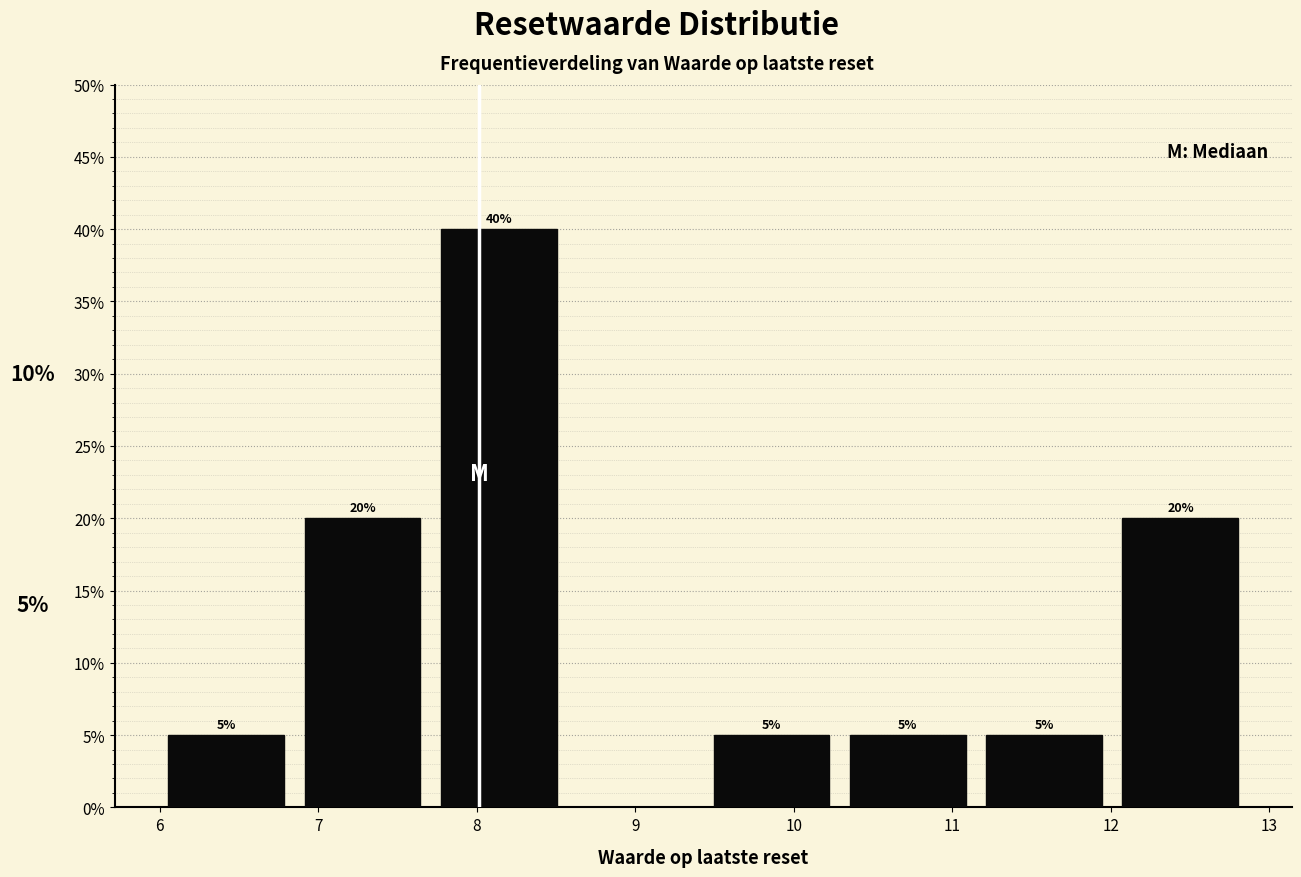

Over which range of the x-axis is the bar tallest?

7.71 to 8.57